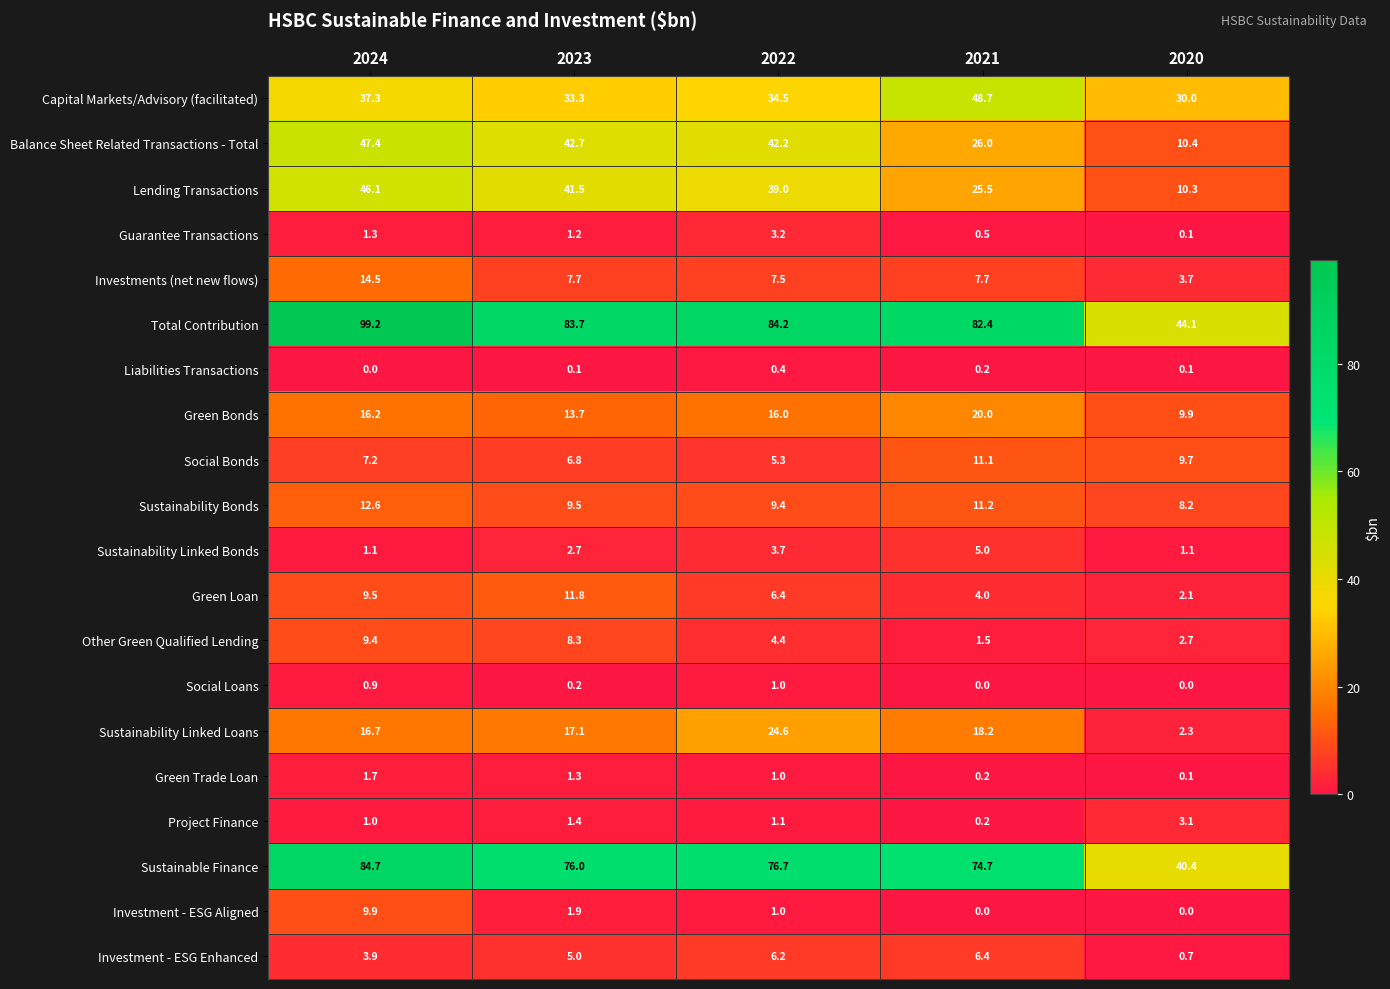

What is the minimum value for Sustainability Bonds?

8.2